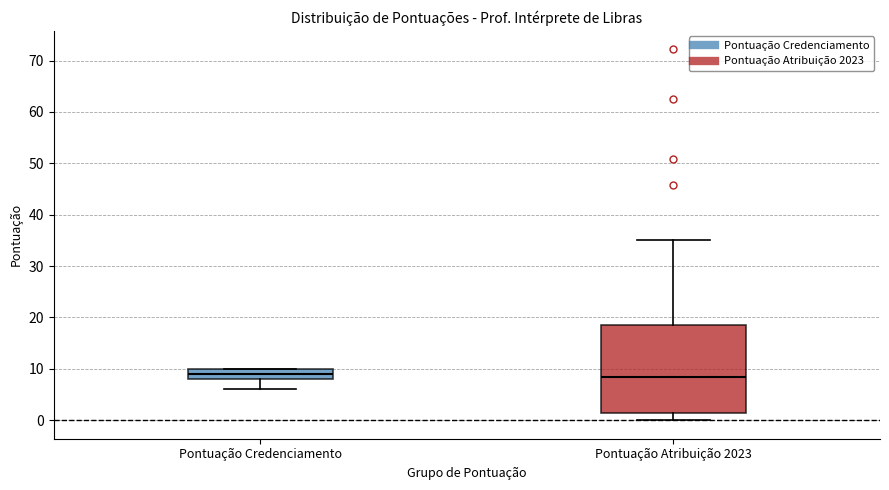

Where is the lower edge of the box for Pontuação Atribuição 2023 on the y-axis? The values are not printed on the chart, so give them approximately, as read against the axis.

1